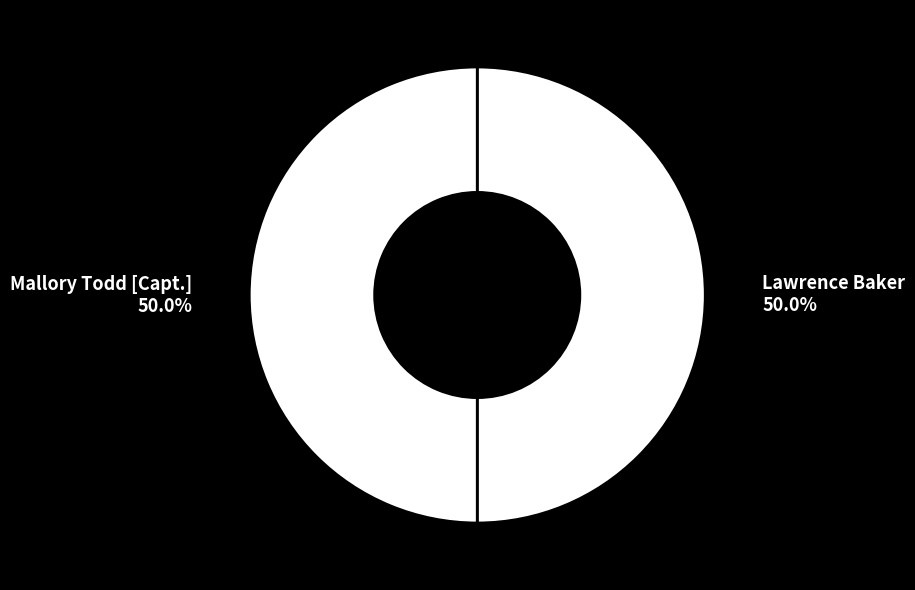

To the nearest percent, what portion does Mallory Todd [Capt.] represent?

50%